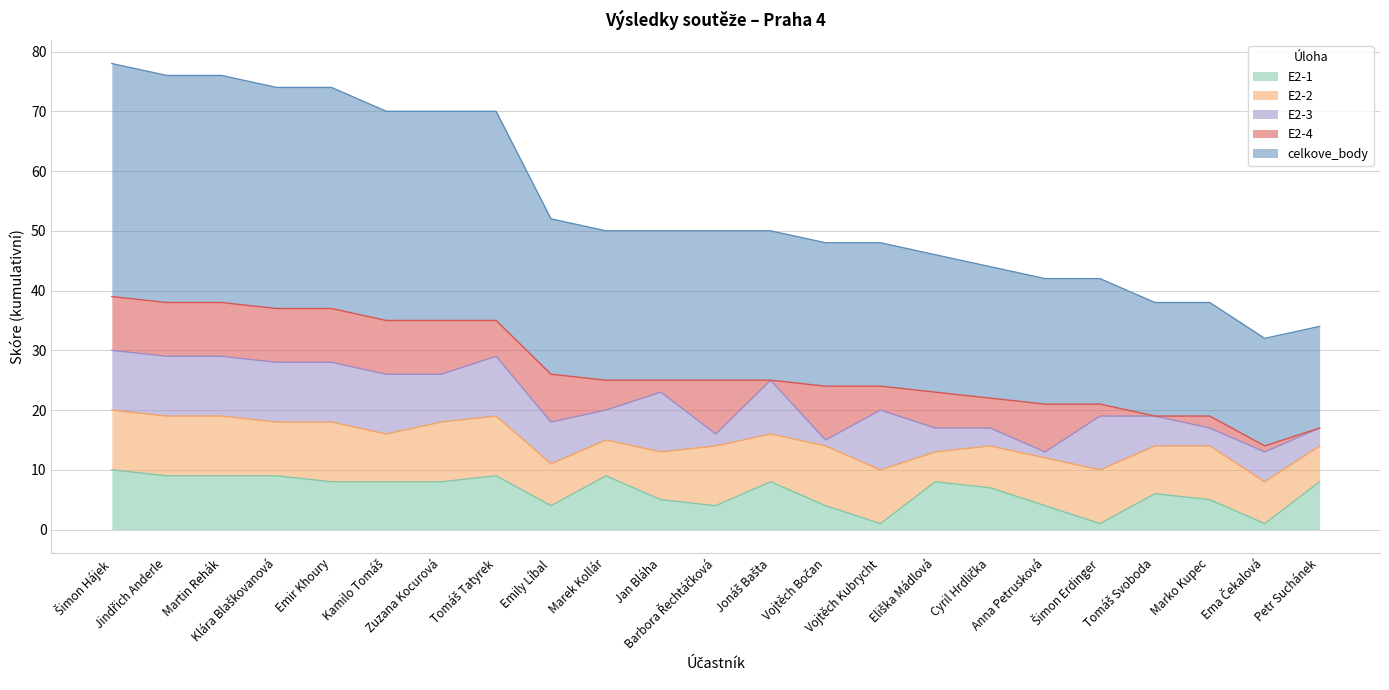

Which series has the widest spread of values?

celkove_body